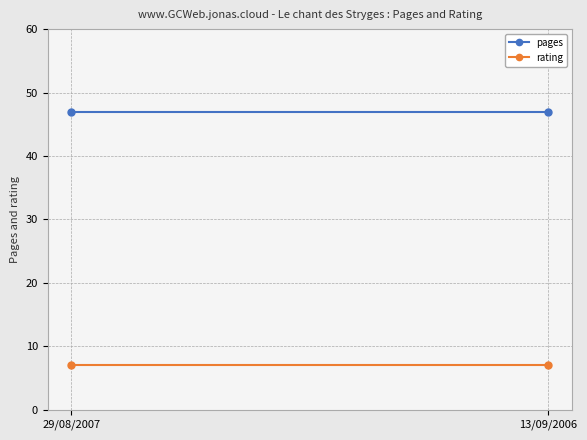

What is the value of the rating point at the 2nd from the left?

7